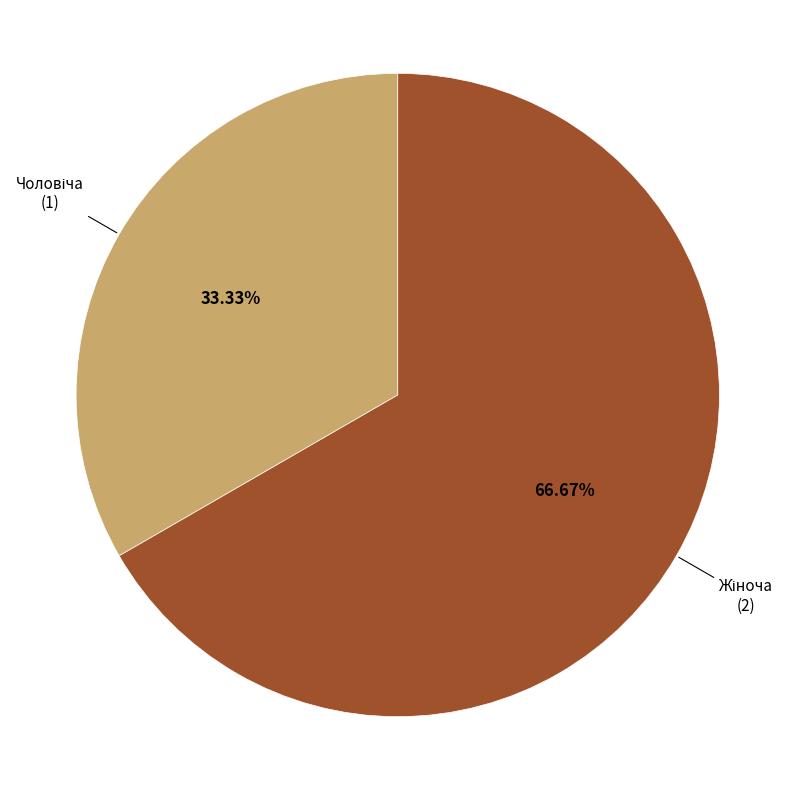

Is there a majority slice in this chart?

Yes